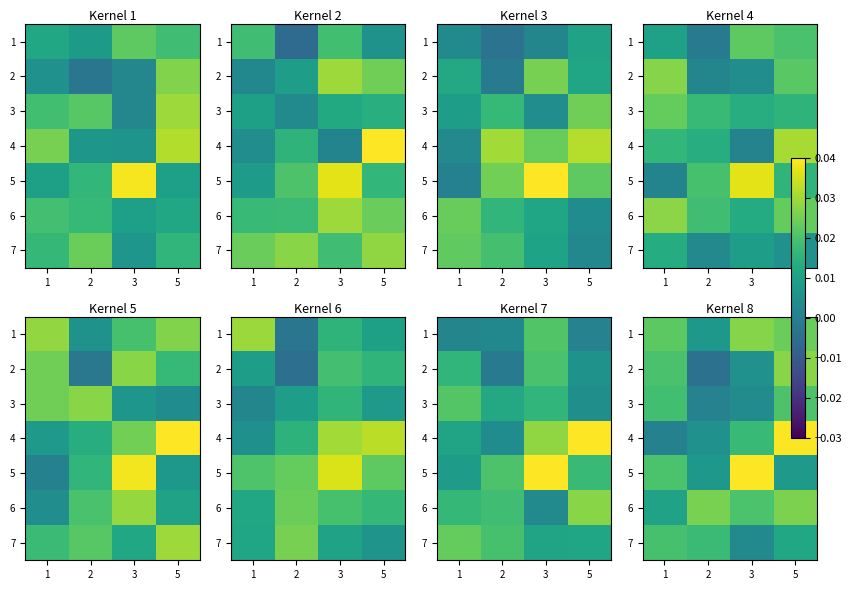

At which category is the sum across all series the highest?

5